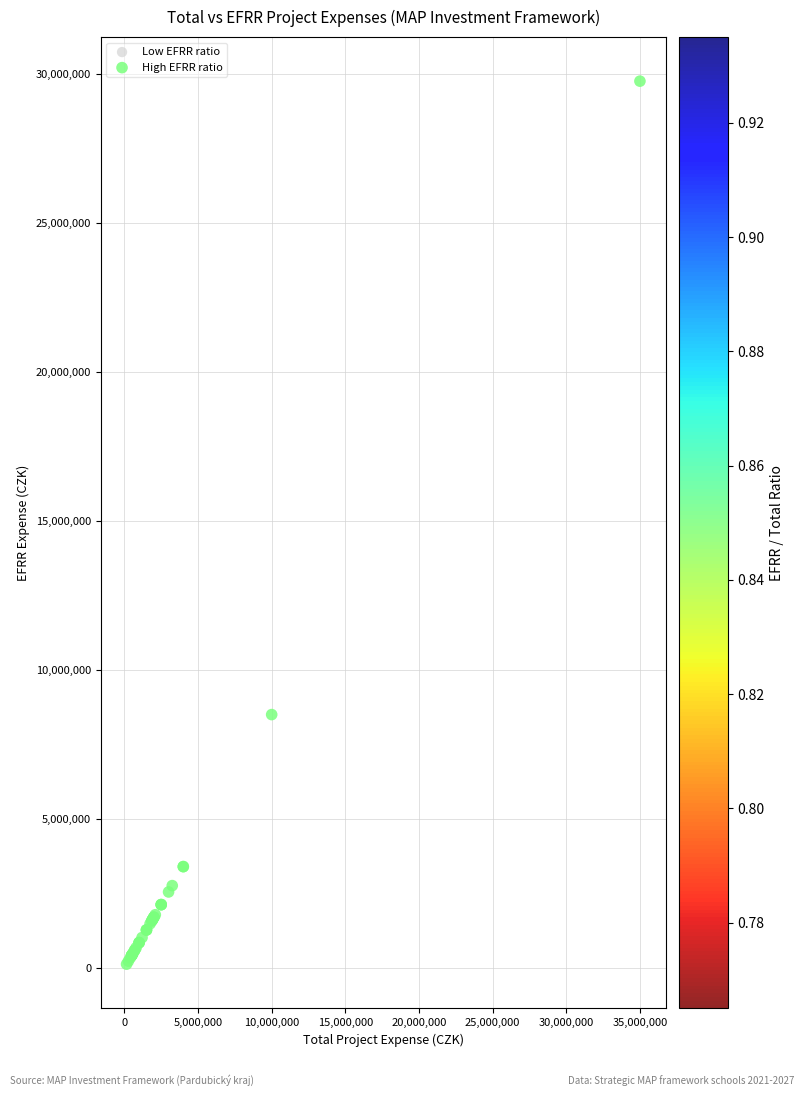

What Y value in the scatter plot is closest to 14938750?

8500000